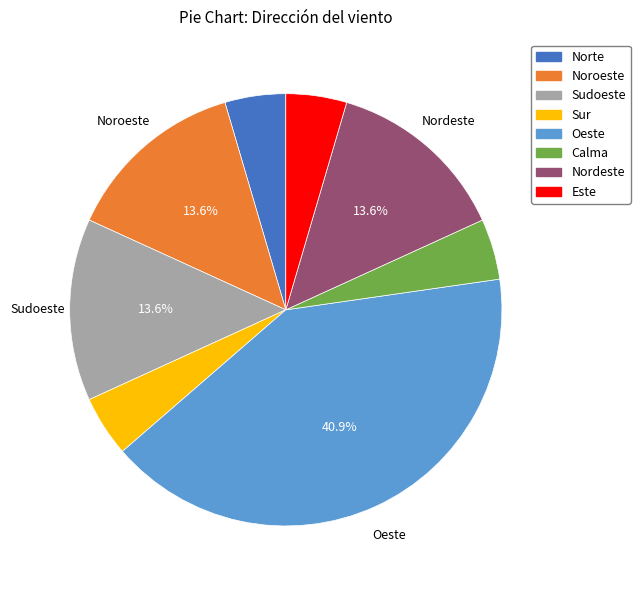

Is it true that Sur is 5% of the pie?

True